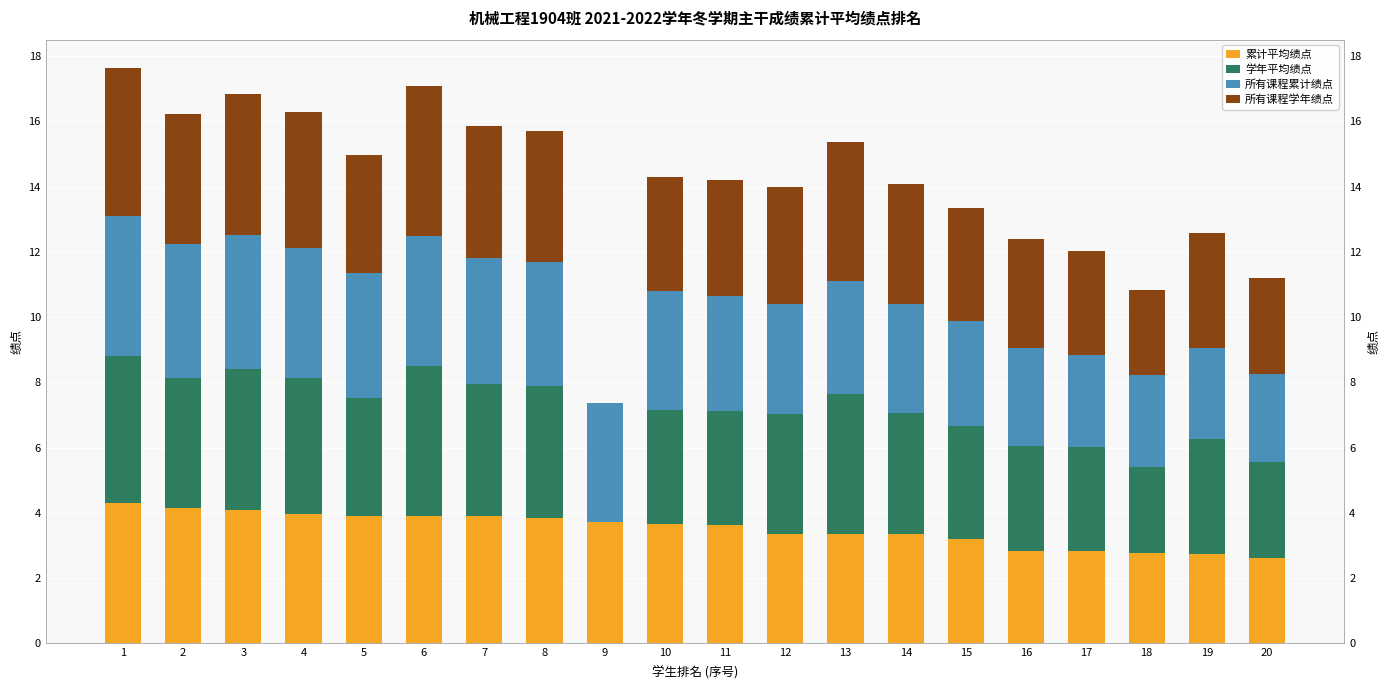

What is the difference between the highest and lowest values at 13?

0.9